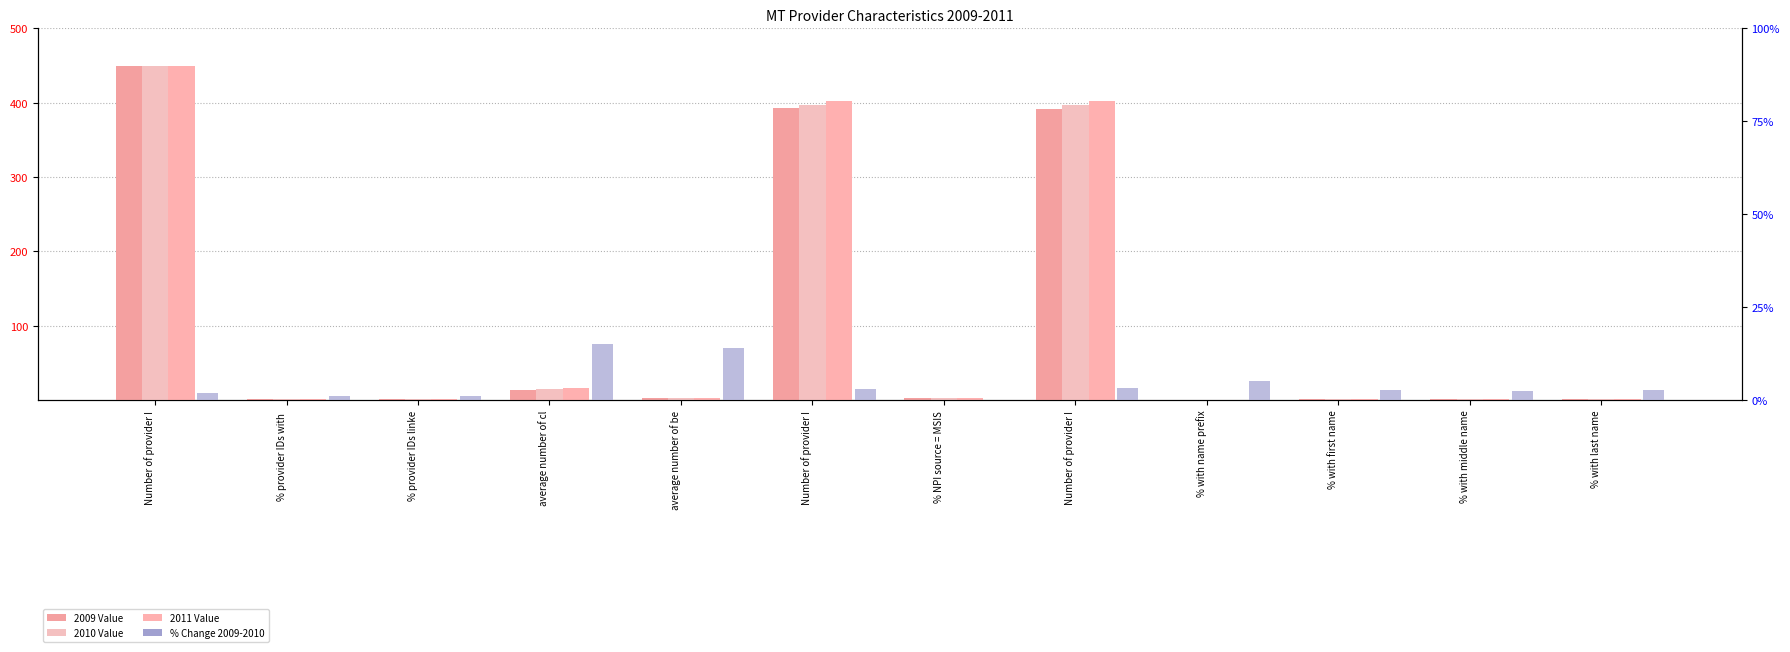

At which label does 2009 Value reach its peak?

Number of provider I